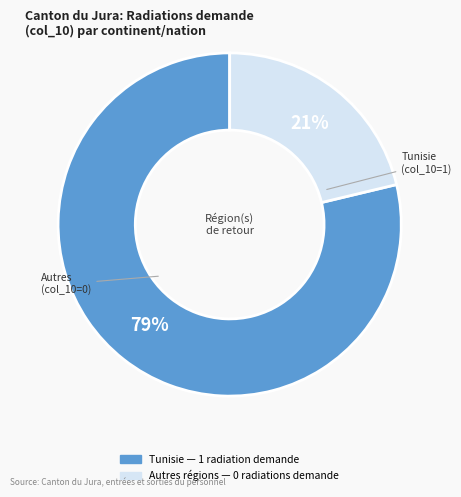

To the nearest percent, what is the average slice percentage?

50%